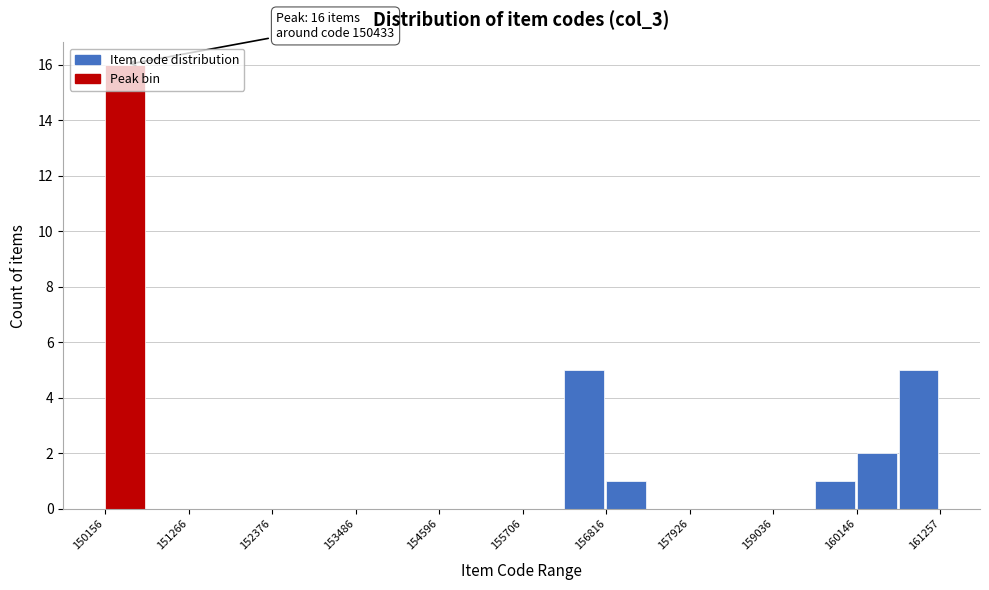

Around what value on the x-axis is the tallest bar? Give the approximate position of its centre, as read against the axis.

150400